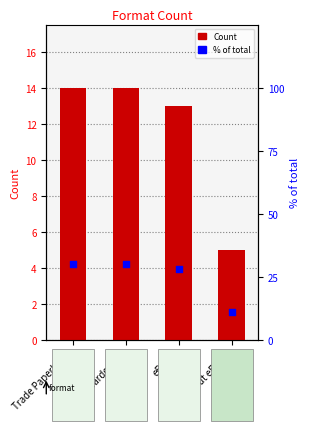

Which series has the widest spread of Y values?

% of total